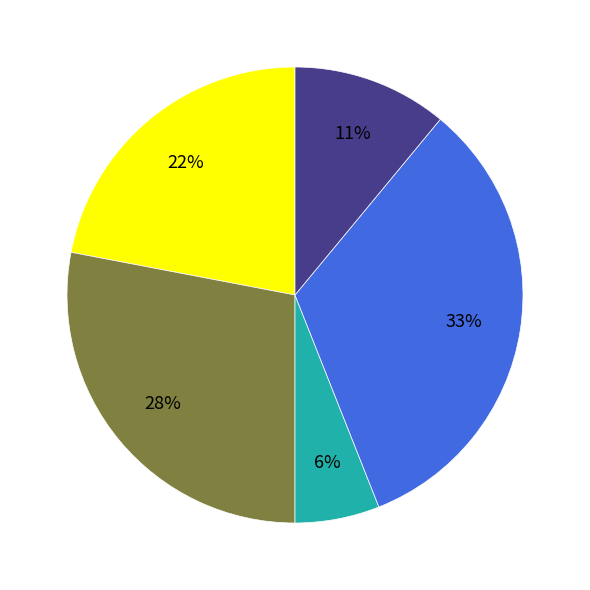

Is there a majority slice in this chart?

No